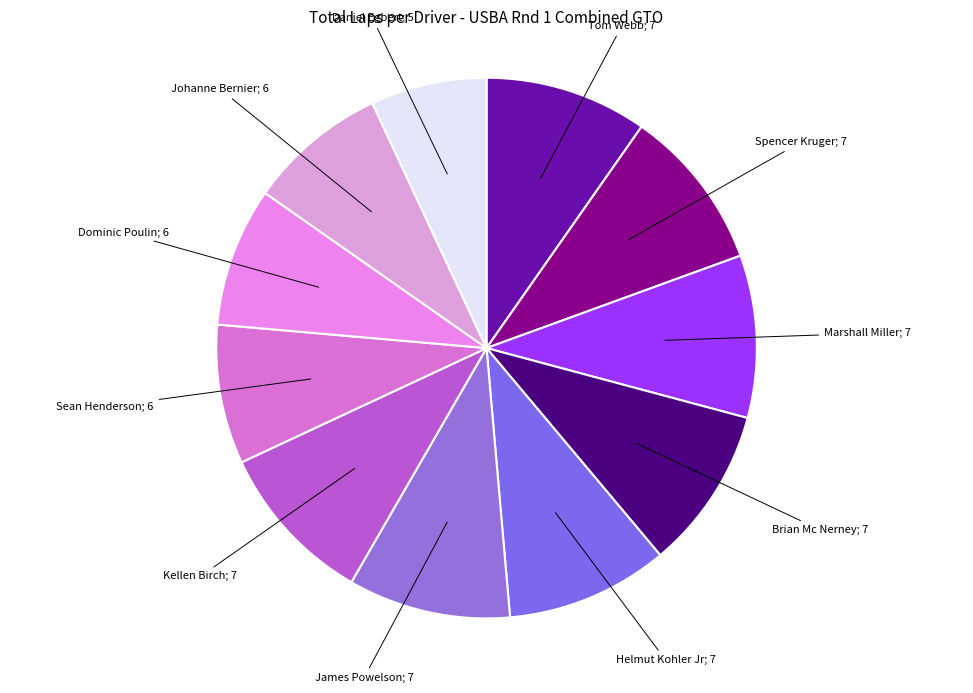

How many segments does this pie chart have?

11